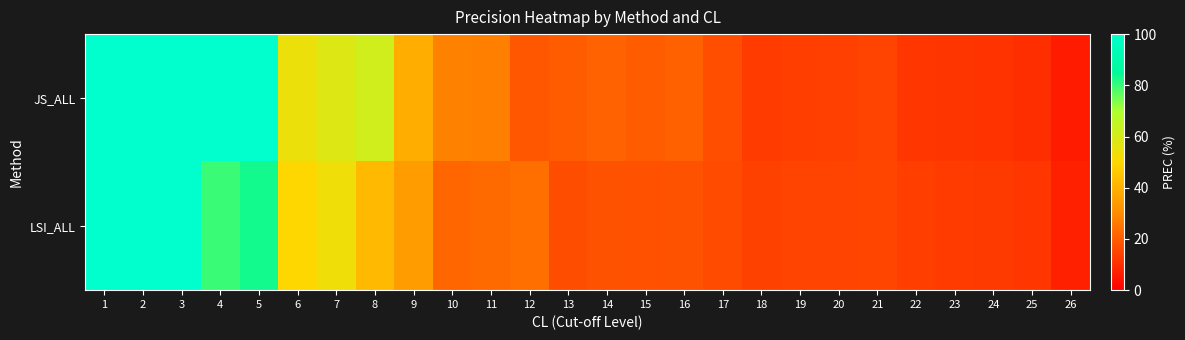

Which series has the widest spread of values?

JS_ALL